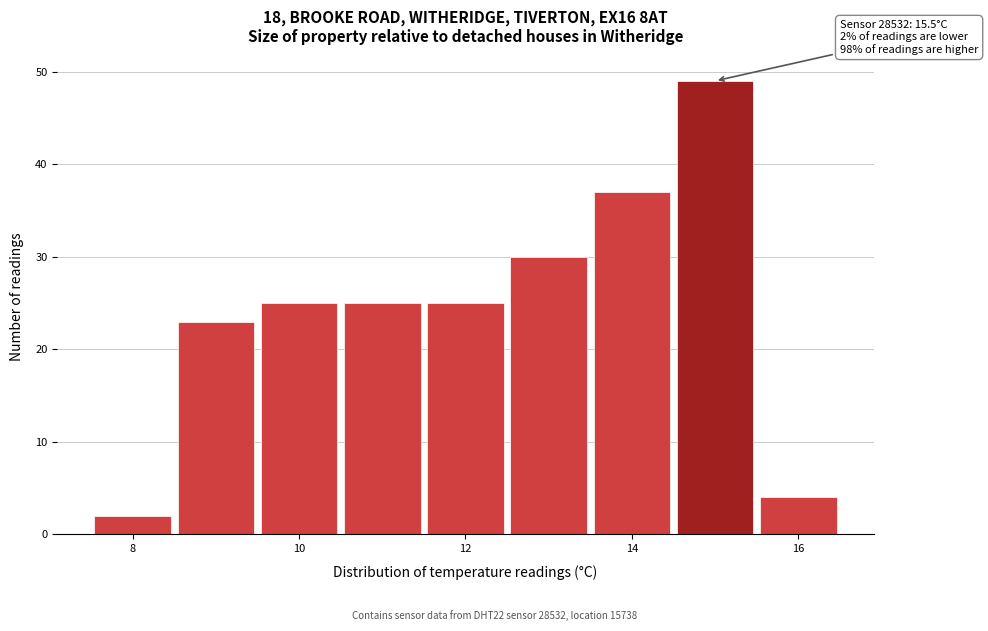

Which range on the x-axis has the tallest bar?

14.5 to 15.5